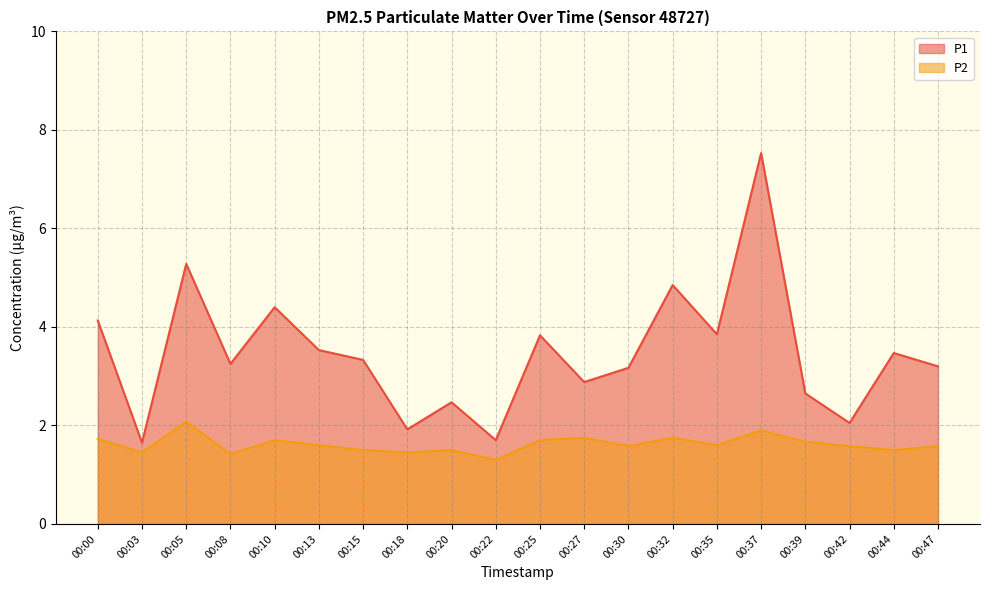

Which series changed the most between 00:37 and 00:47?

P1